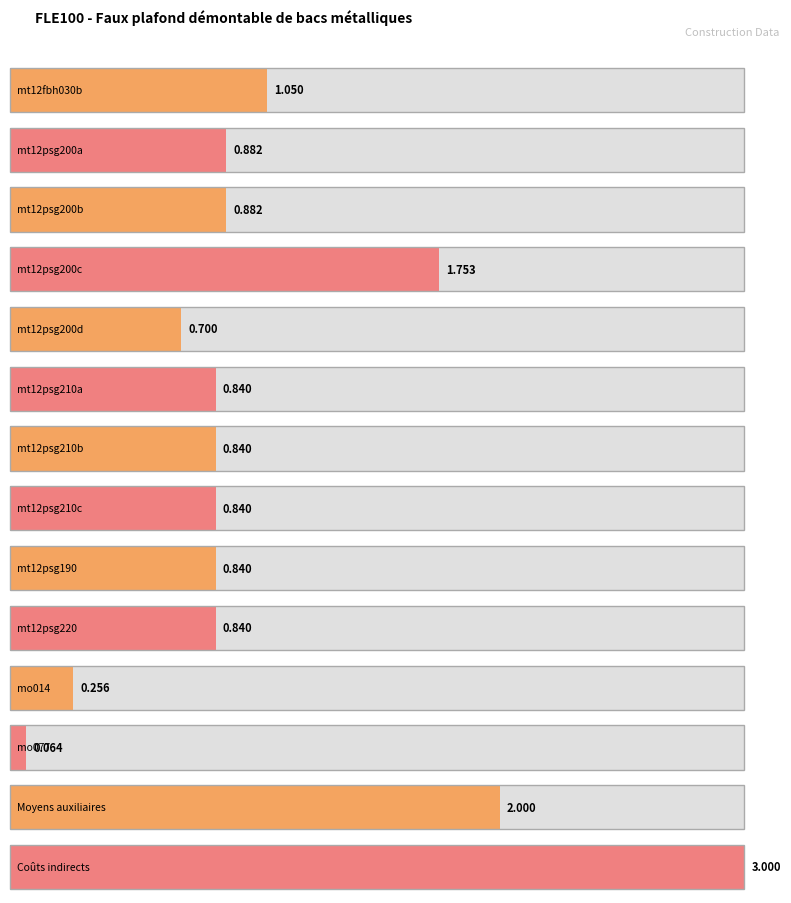

Reading left to right, what are all the values shown in this chart?

mt12fbh030b=1.1	mt12psg200a=0.9	mt12psg200b=0.9	mt12psg200c=1.8	mt12psg200d=0.7	mt12psg210a=0.8	mt12psg210b=0.8	mt12psg210c=0.8	mt12psg190=0.8	mt12psg220=0.8	mo014=0.3	mo077=0.1	Moyens auxiliaires=2.0	Coûts indirects=3.0